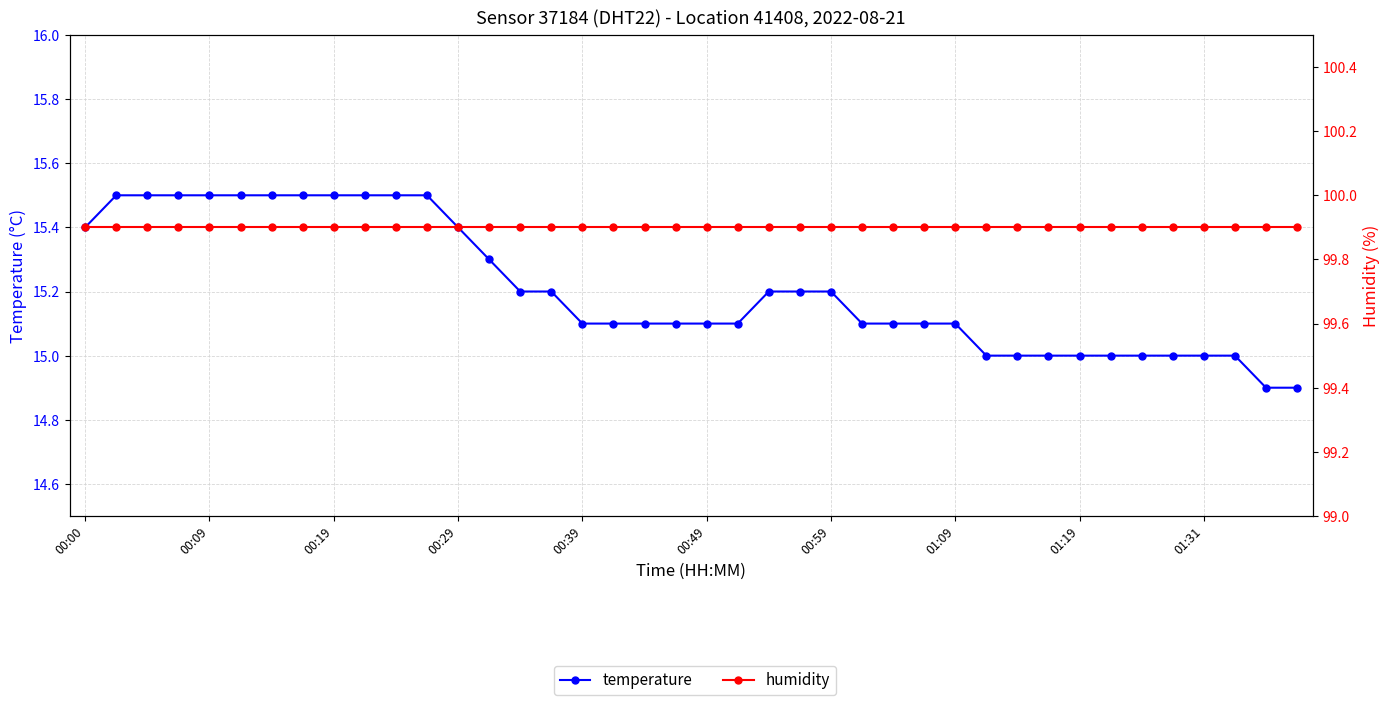

At which category does the chart reach its peak across all series?

00:00